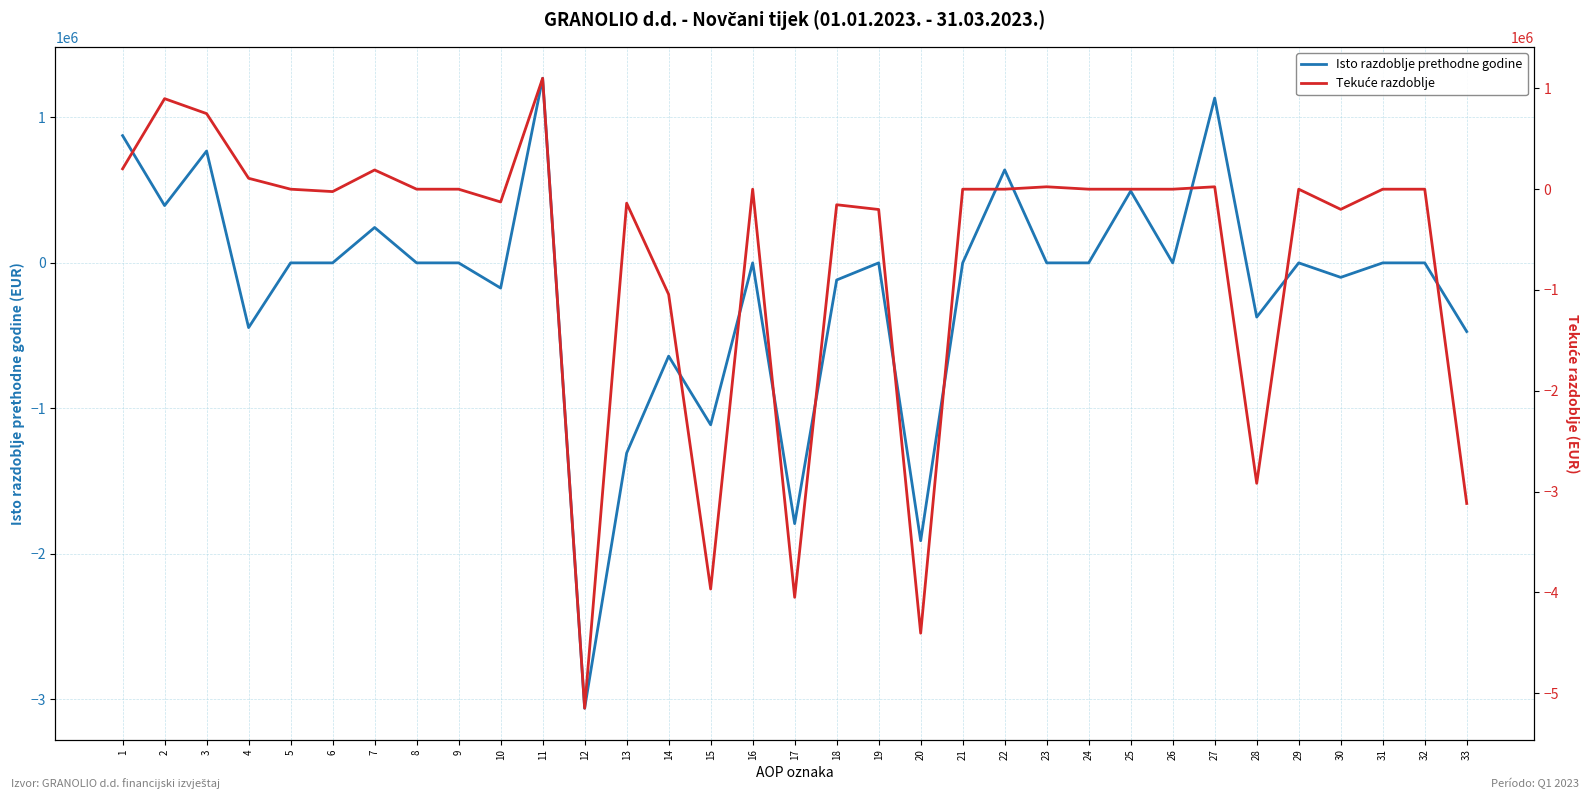

Reading left to right, transcribe all the data shown in this chart.

Isto razdoblje prethodne godine: 1=875055	2=394213	3=769055	4=-445097	5=0	6=0	7=243402	8=0	9=0	10=-173147	11=1269268	12=-3062189	13=-1307728	14=-641108	15=-1113353	16=0	17=-1792921	18=-117610	19=0	20=-1910531	21=0	22=639457	23=0	24=0	25=493889	26=0	27=1133346	28=-372821	29=0	30=-99542	31=0	32=0	33=-472363
Tekuće razdoblje: 1=202194	2=898244	3=749925	4=108225	5=0	6=-23791	7=190697	8=0	9=0	10=-126812	11=1100438	12=-5149948	13=-138794	14=-1044282	15=-3966872	16=0	17=-4049510	18=-154292	19=-201555	20=-4405357	21=0	22=0	23=23791	24=0	25=0	26=0	27=23791	28=-2918319	29=0	30=-200000	31=0	32=0	33=-3118319